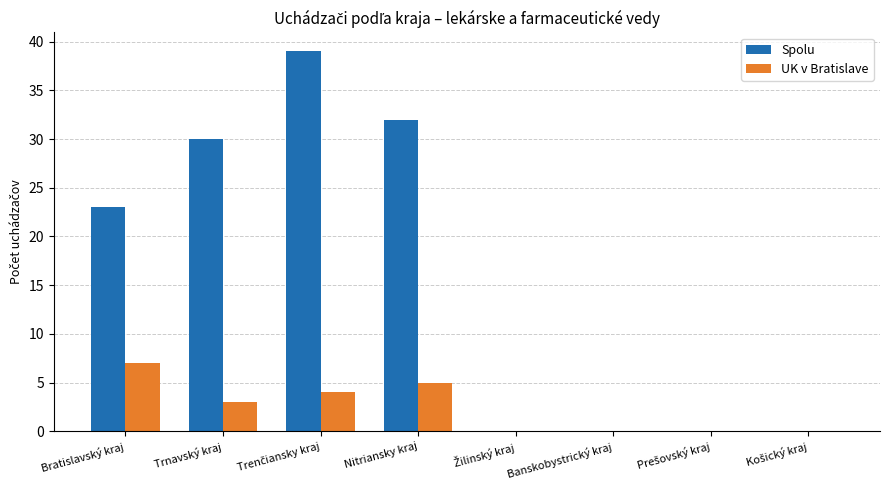

Is it true that Spolu equals 23 at Bratislavský kraj?

True